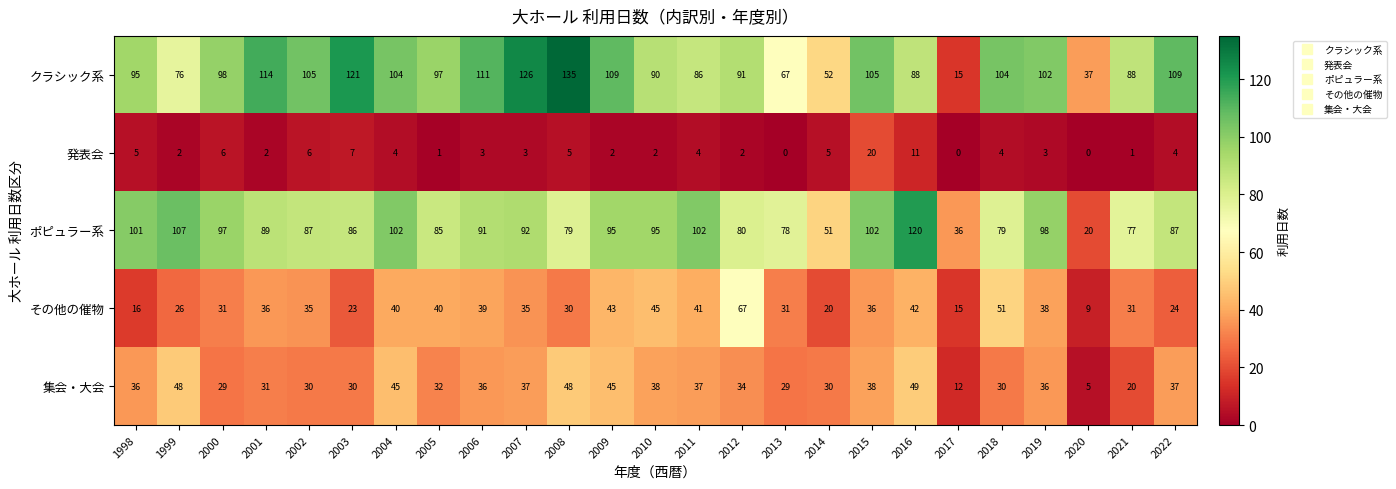

Where does the 発表会 series first go above 3?

1998